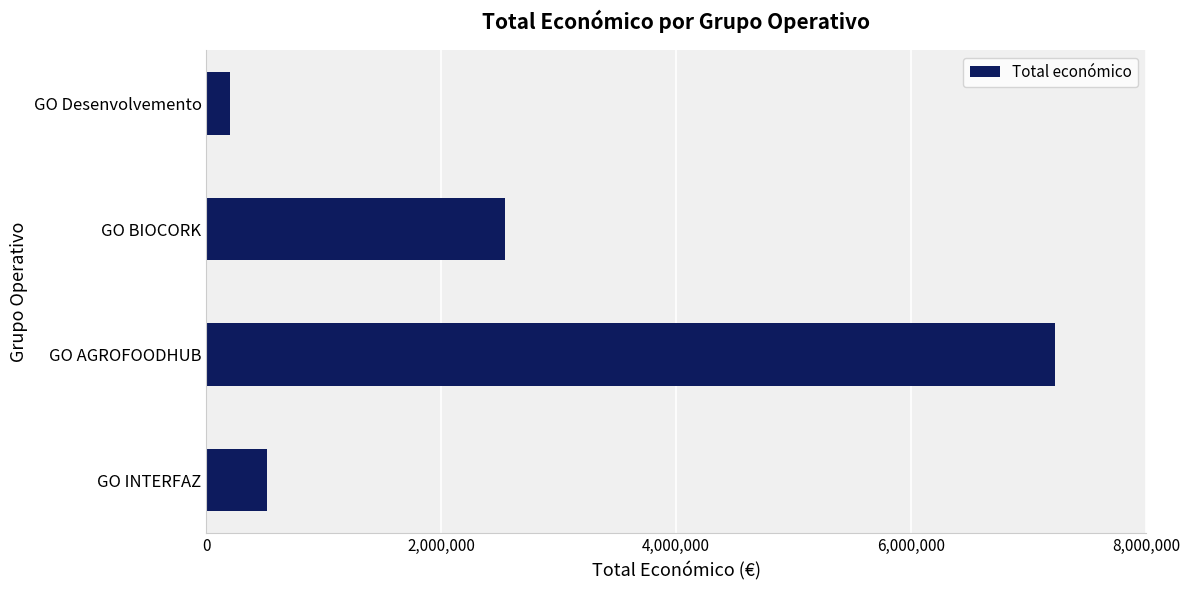

What is the greatest value displayed?

7222818